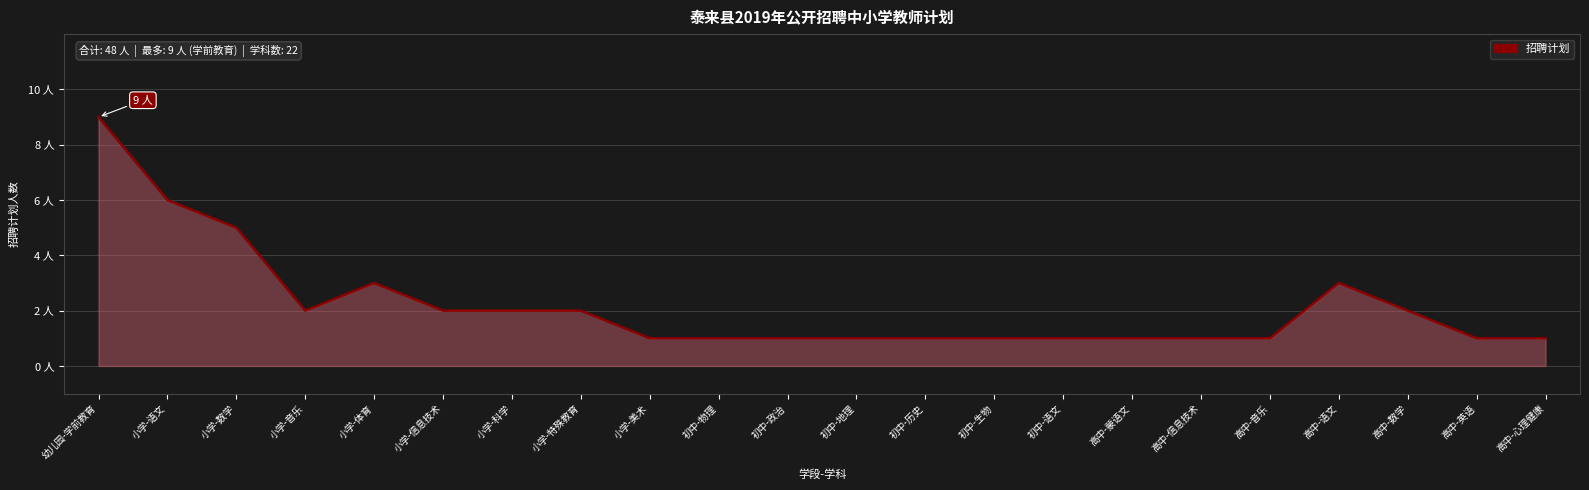

Rank the categories by value from lowest to highest.

小学-美术, 初中-物理, 初中-政治, 初中-地理, 初中-历史, 初中-生物, 初中-语文, 高中-蒙语文, 高中-信息技术, 高中-音乐, 高中-英语, 高中-心理健康, 小学-音乐, 小学-信息技术, 小学-科学, 小学-特殊教育, 高中-数学, 小学-体育, 高中-语文, 小学-数学, 小学-语文, 幼儿园-学前教育